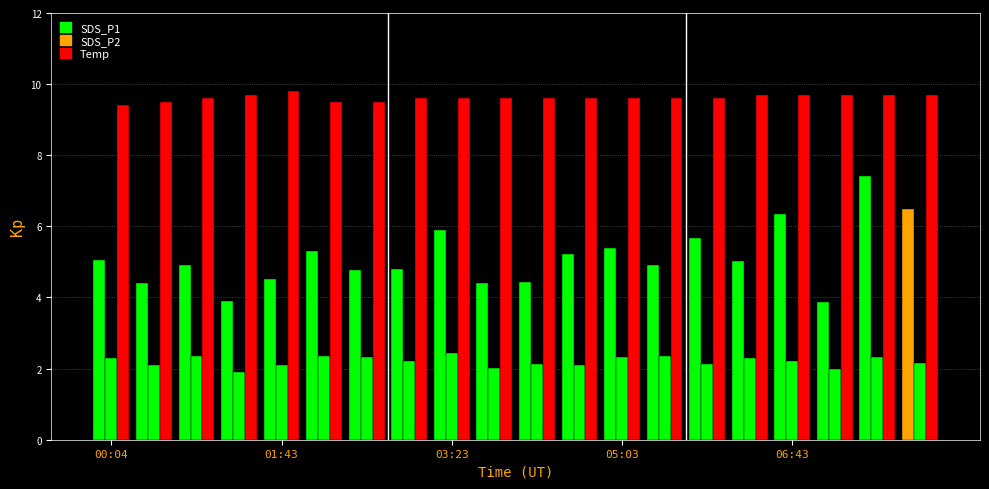

Does the chart contain any negative values?

No